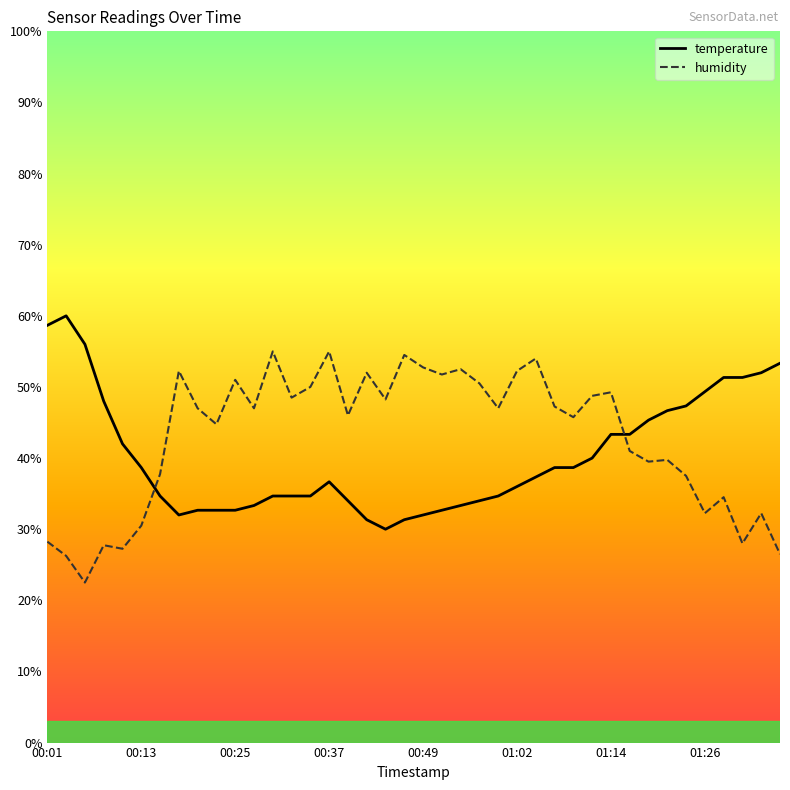

Which series ends up on top after the final intersection of temperature and humidity?

temperature